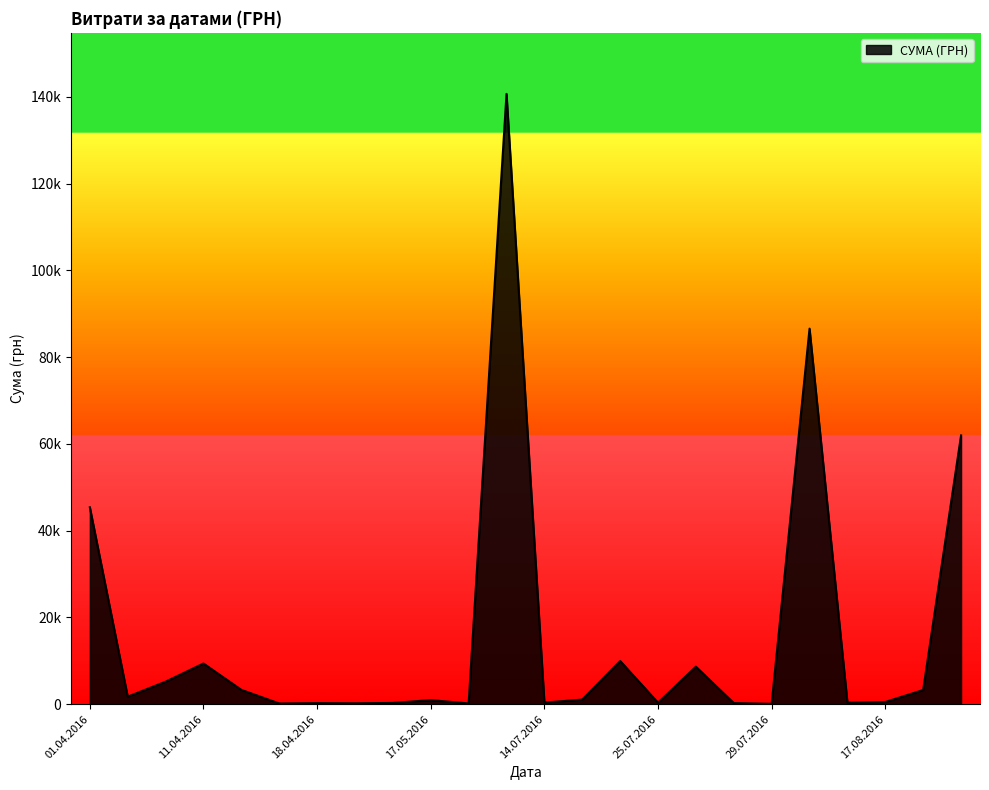

Does the chart display data point markers on the line(s)?

No